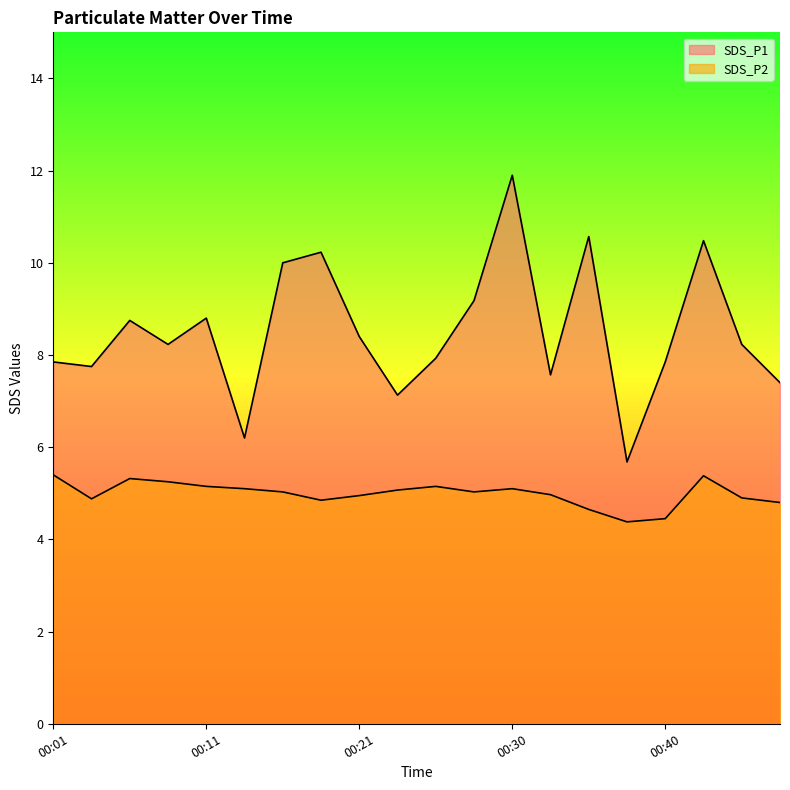

True or false: SDS_P1 and SDS_P2 intersect in this chart.

False